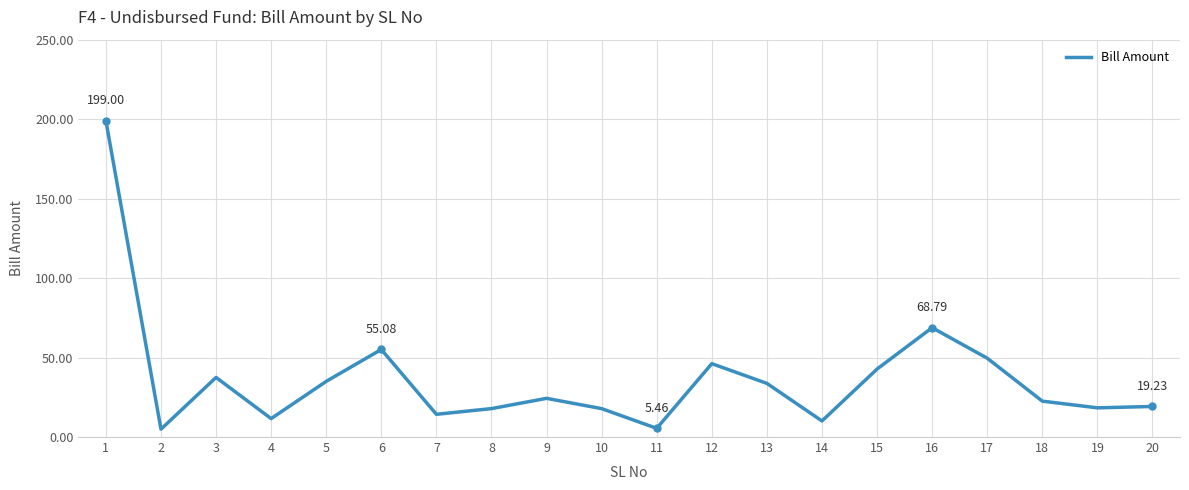

Where is the first local maximum?

3